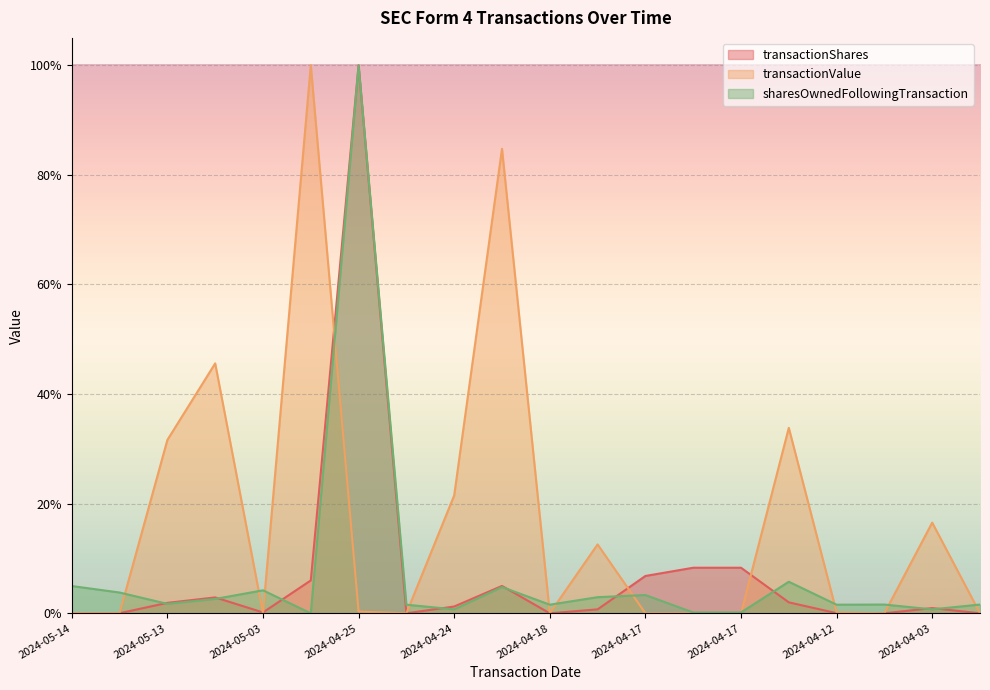

What is the label of the 9th point from the left?

2024-04-24